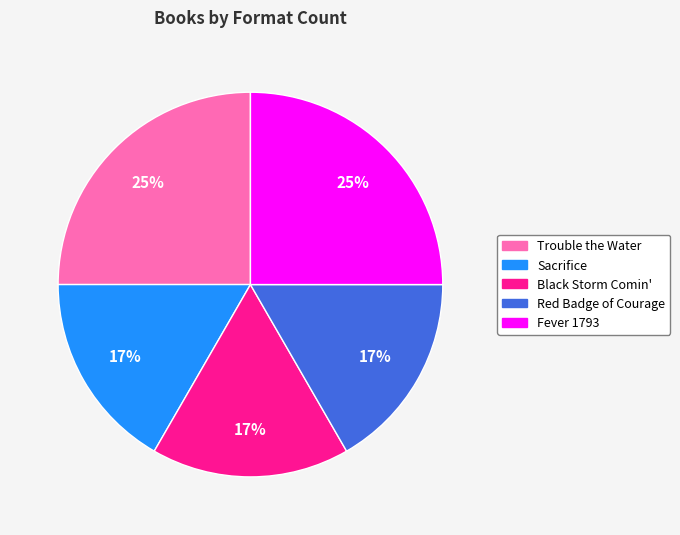

Do Trouble the Water and Black Storm Comin' together represent more than half of the pie?

No